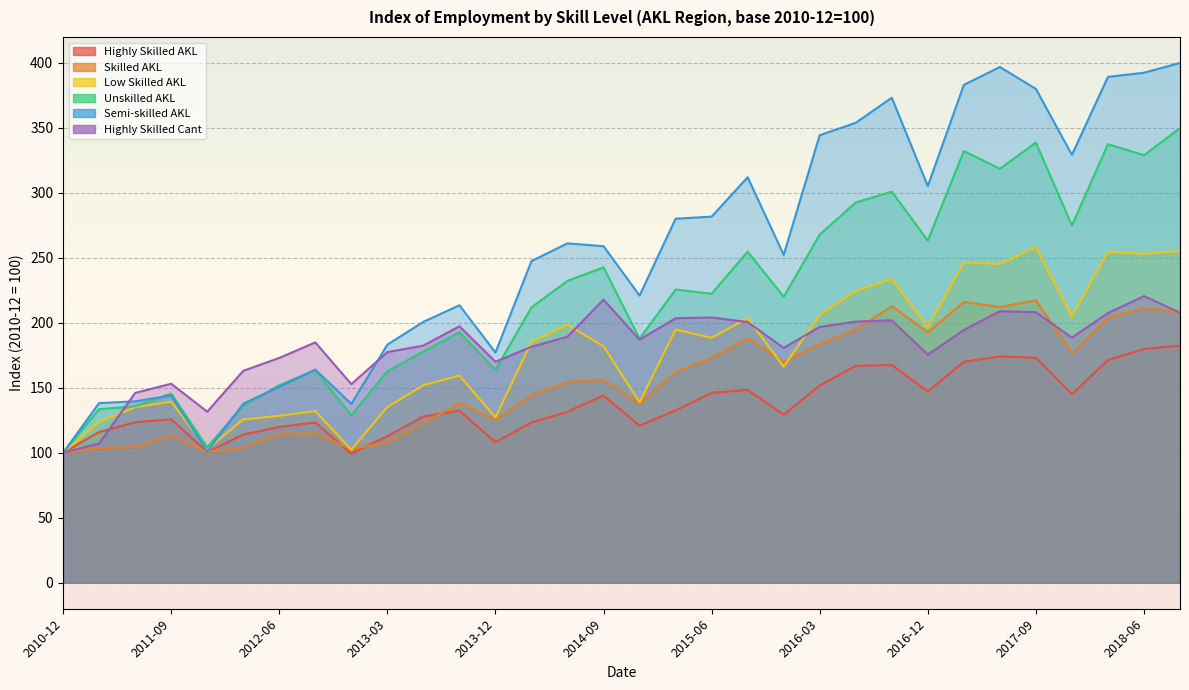

What is the label of the 15th point from the left?

2014-06